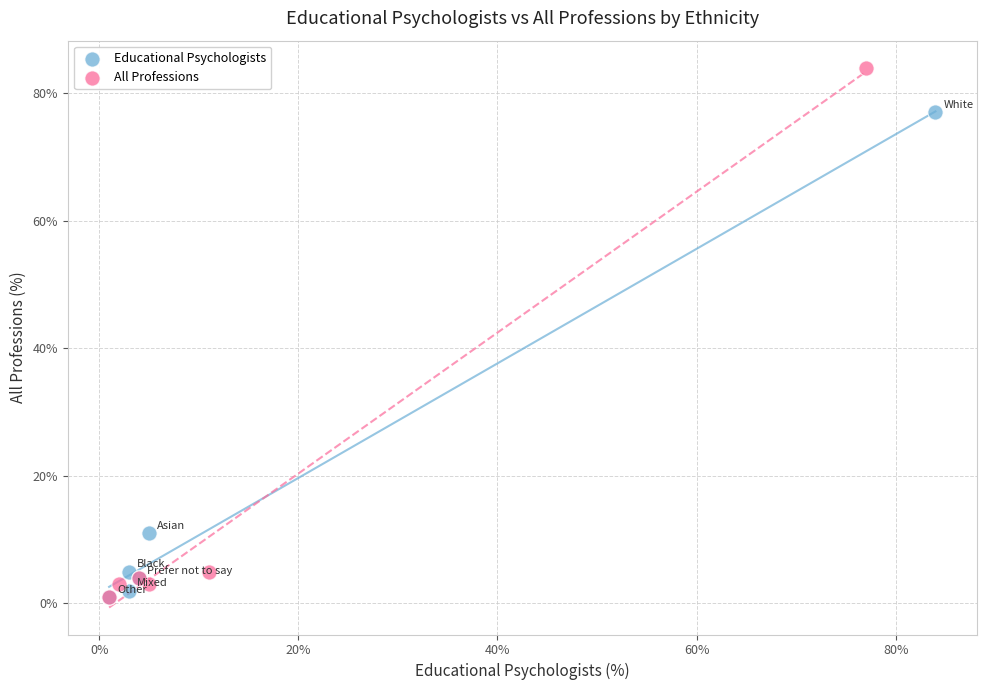

Which series contains the highest Y value?

All Professions